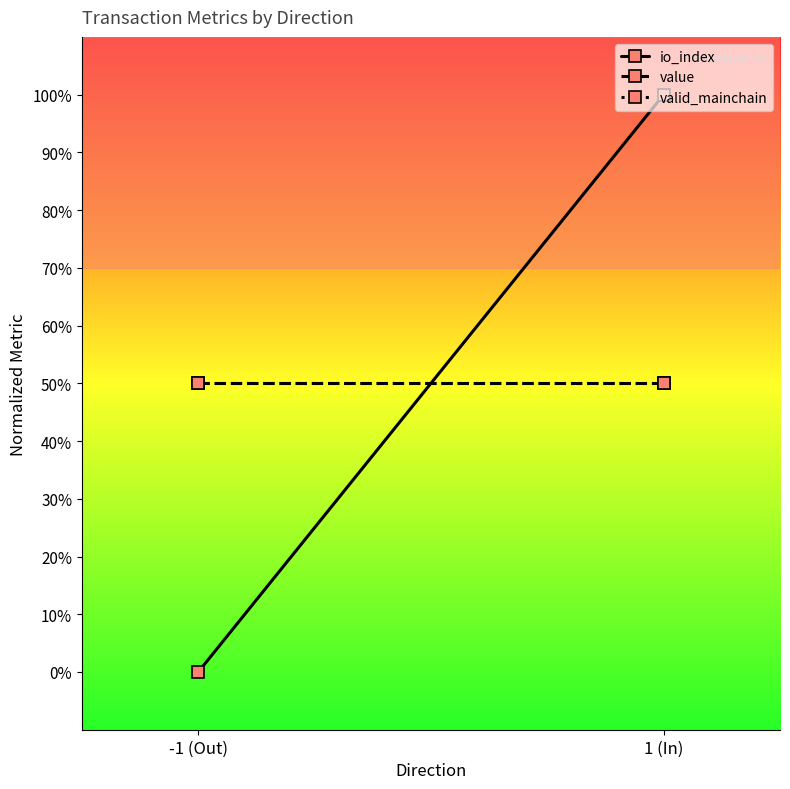

Reading right to left, list all the values displayed in this chart.

io_index: 1.0	0.0
value: 0.5	0.5
valid_mainchain: 0.5	0.5